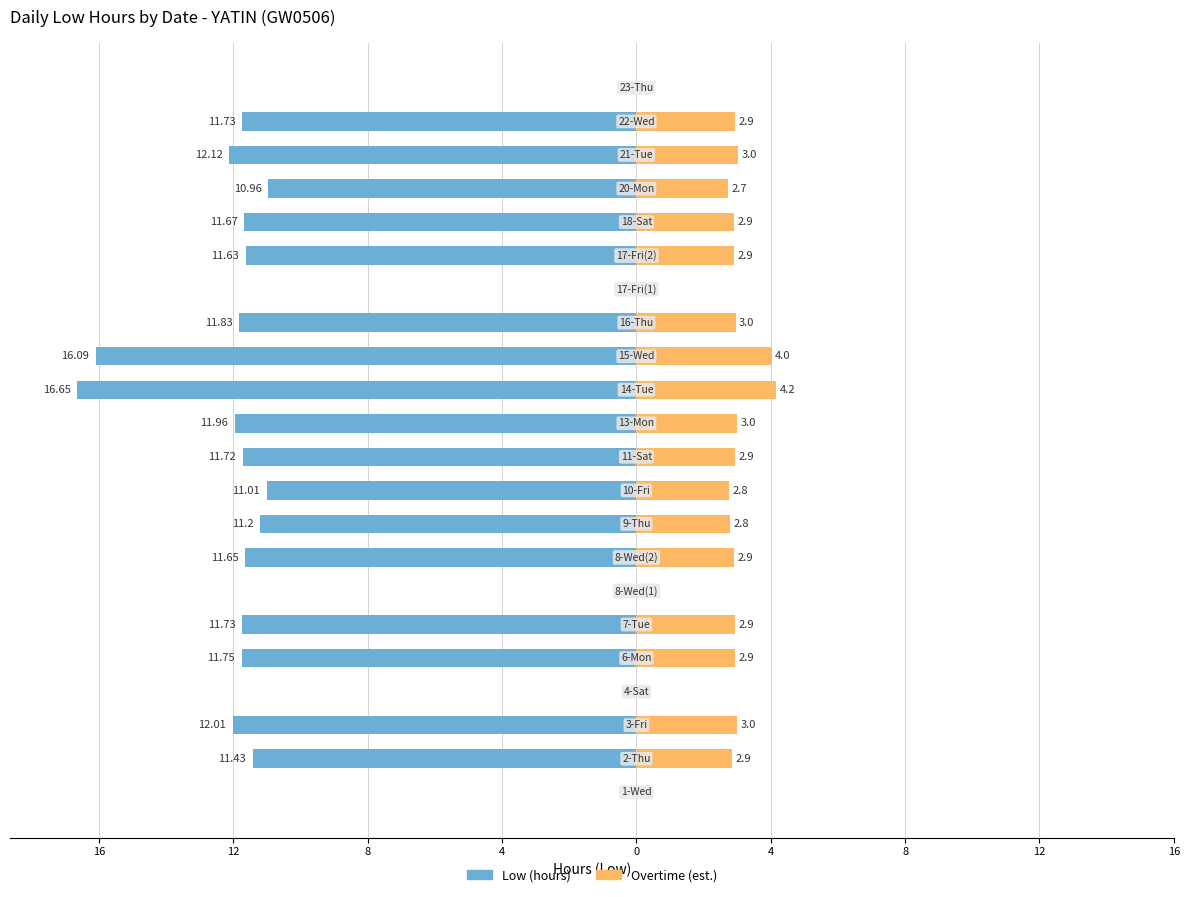

How many categories are shown in the chart?

22